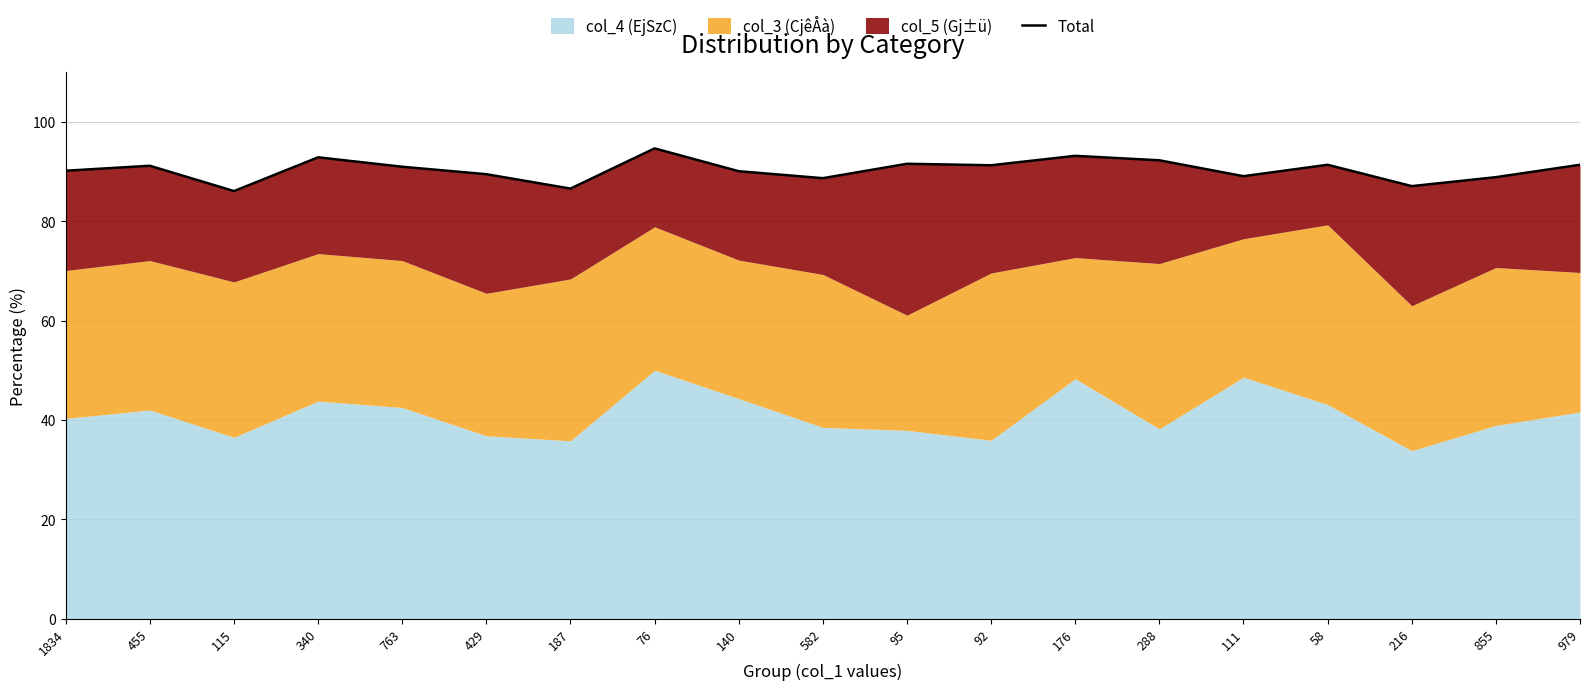

The value at 187 is 22.4. True or false?

False